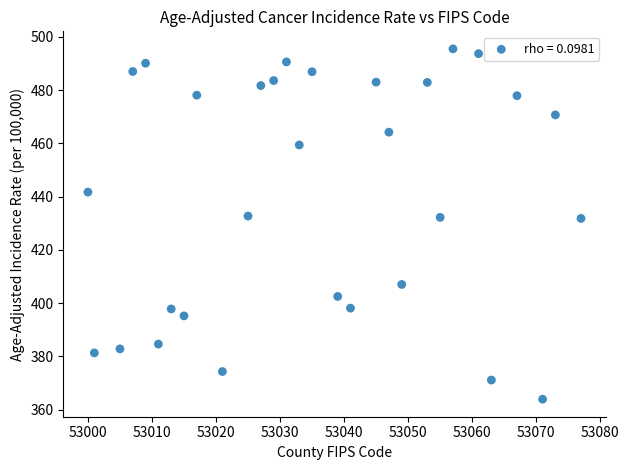

What is the range of X values (max minus min)?

77.0